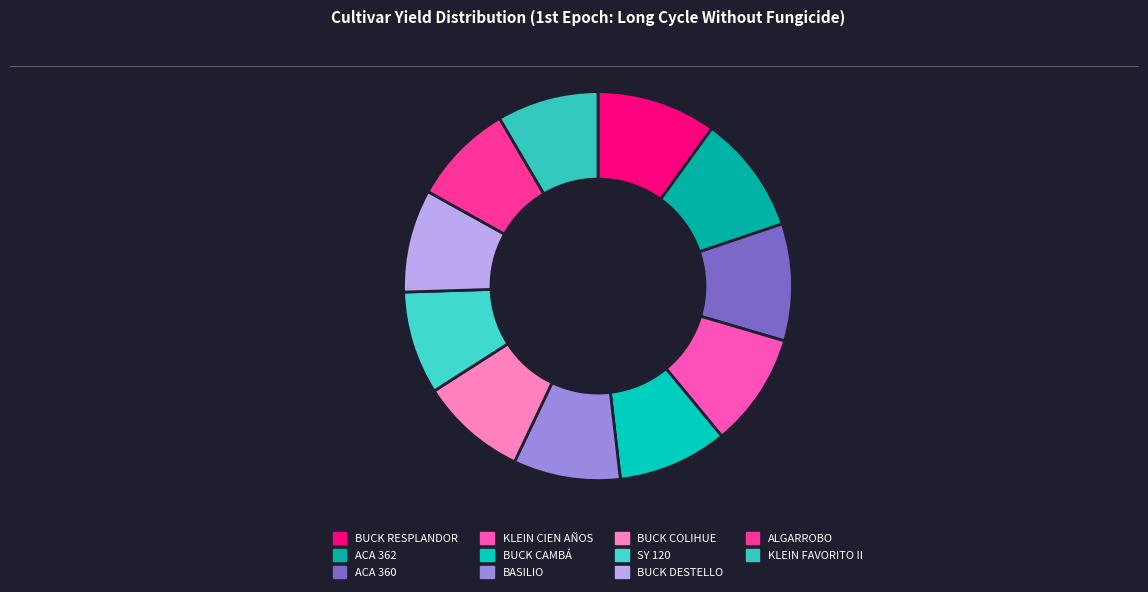

What percentage do ACA 362 and BUCK DESTELLO together represent?

18.4%